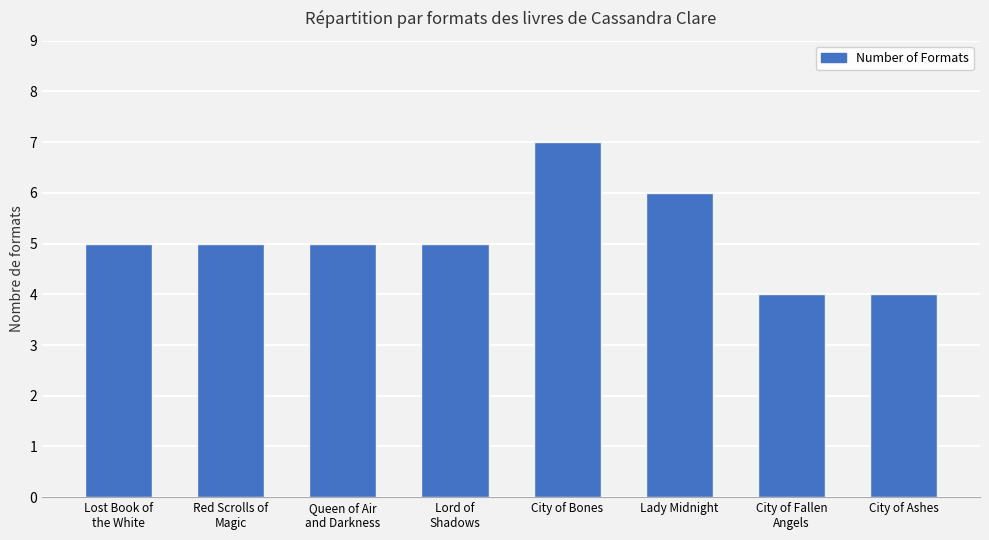

Does the chart contain any negative values?

No